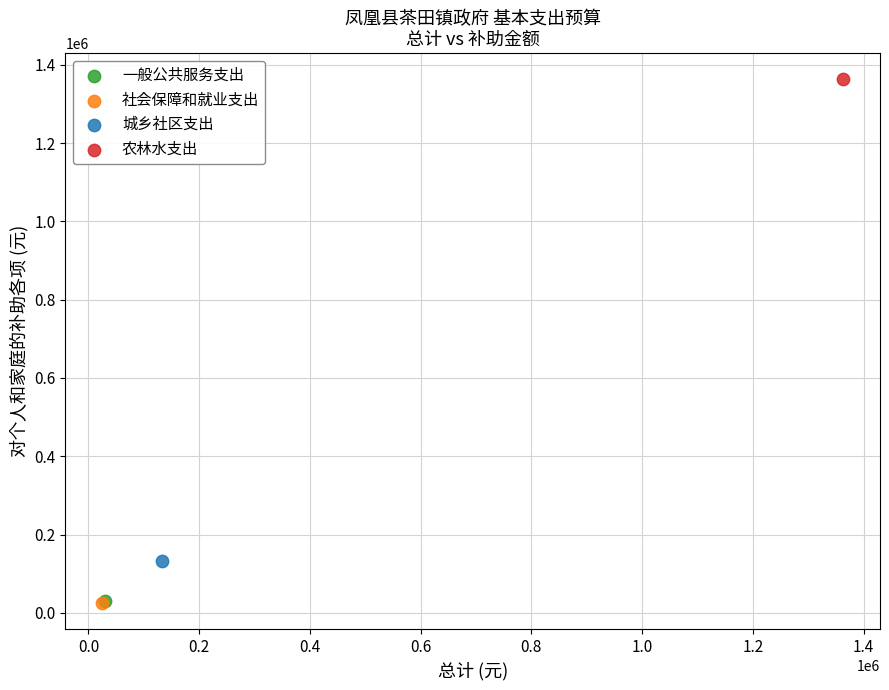

What are all the series names shown in the legend?

一般公共服务支出, 社会保障和就业支出, 城乡社区支出, 农林水支出